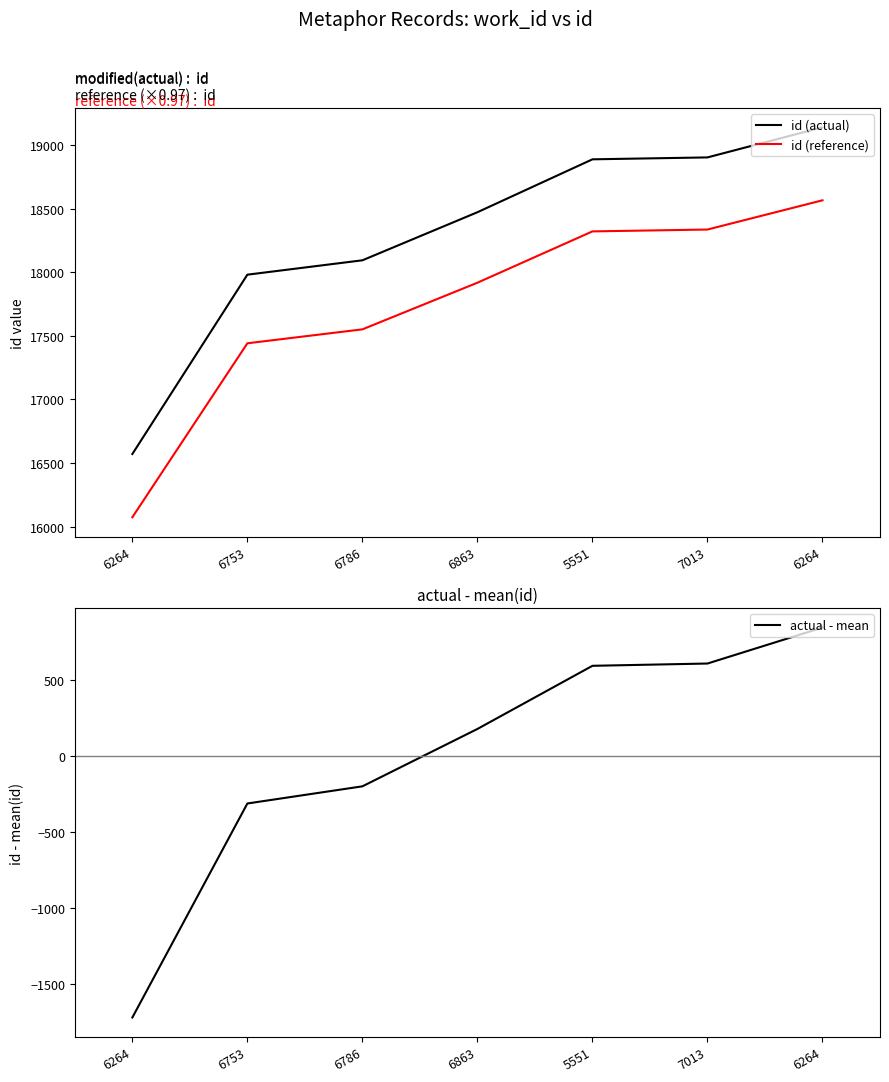

How many data points in id (reference) are above 17917?

4